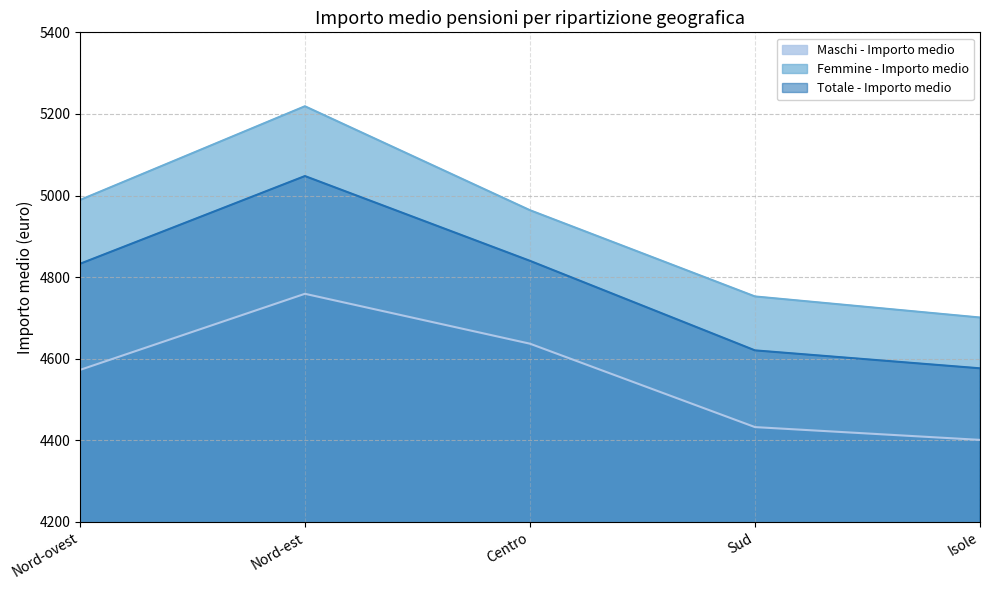

Between Nord-est and Sud, which series saw the biggest shift?

Femmine - Importo medio